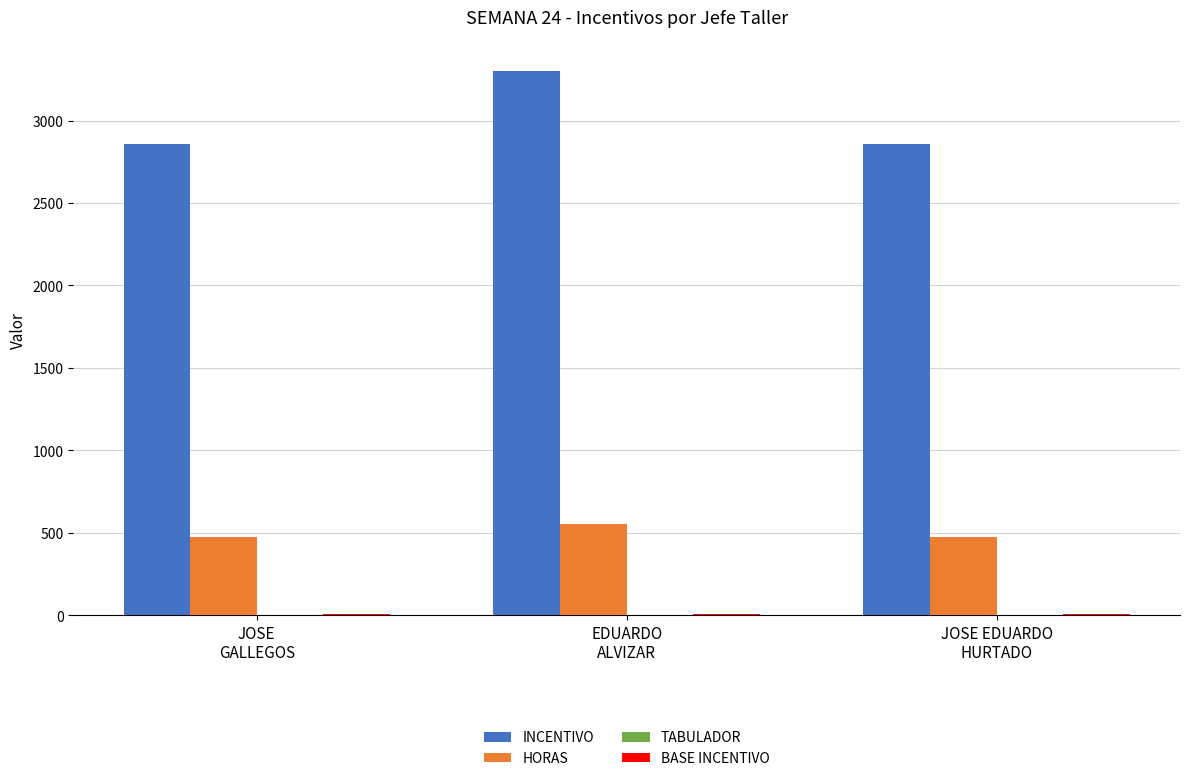

Are the bars horizontal?

No